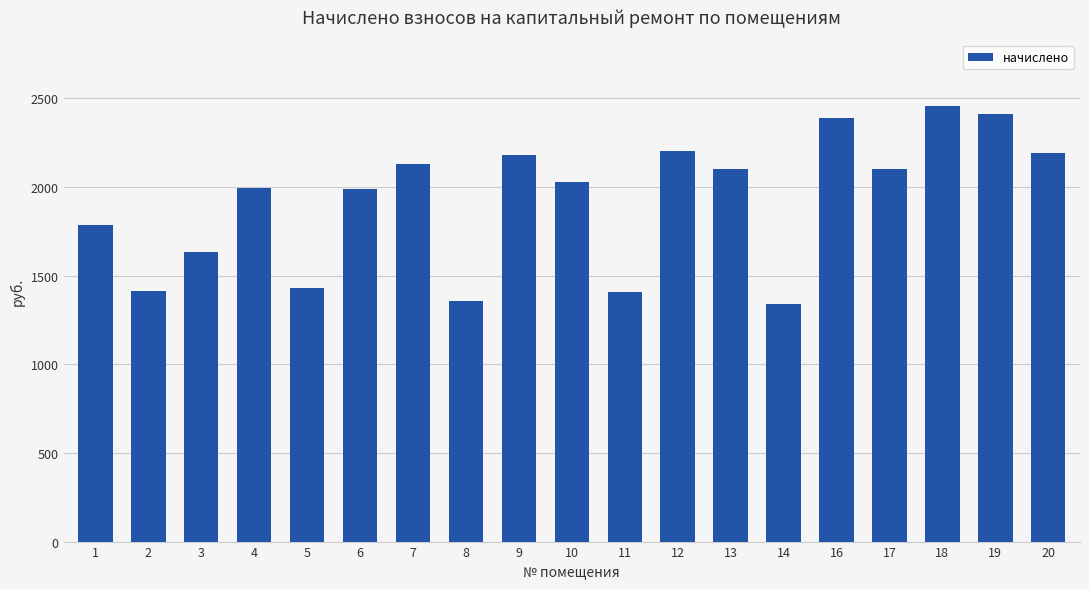

What is the sum of all values?

36549.1